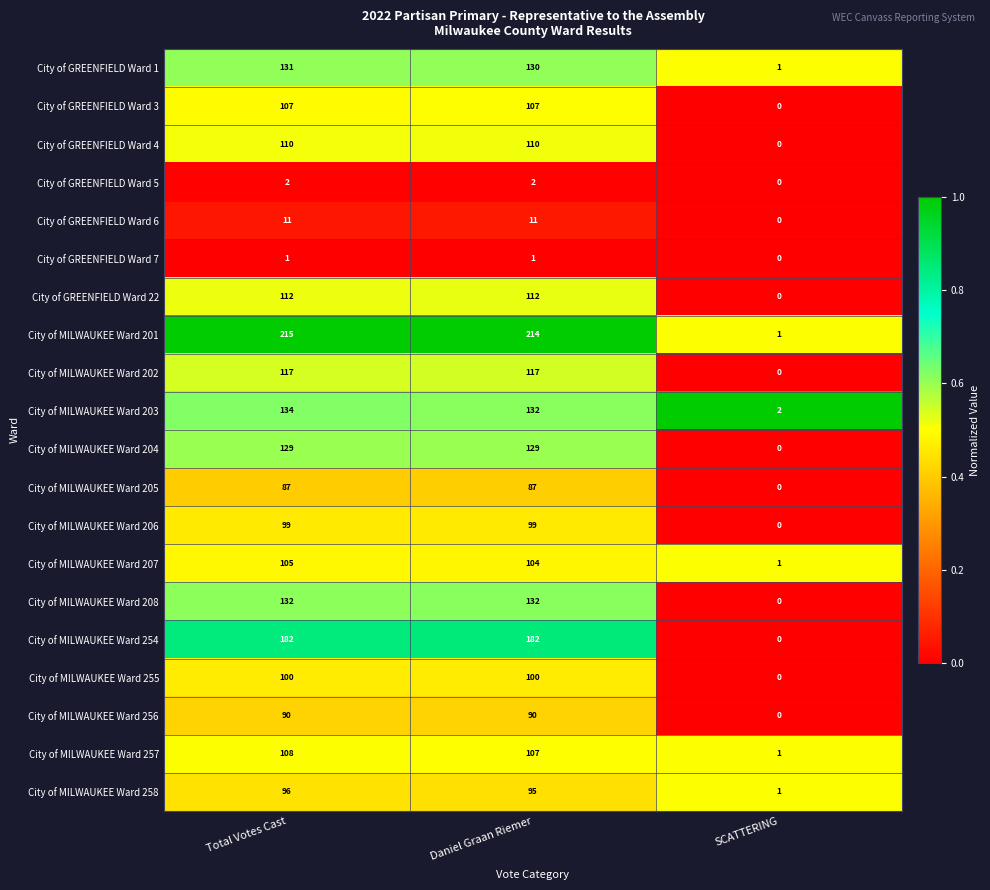

How many City of GREENFIELD Ward 5 values are between 0 and 2?

3